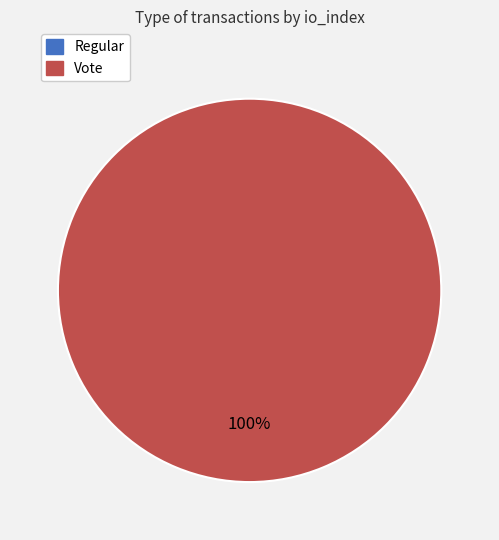

Count the number of slices in the pie.

2